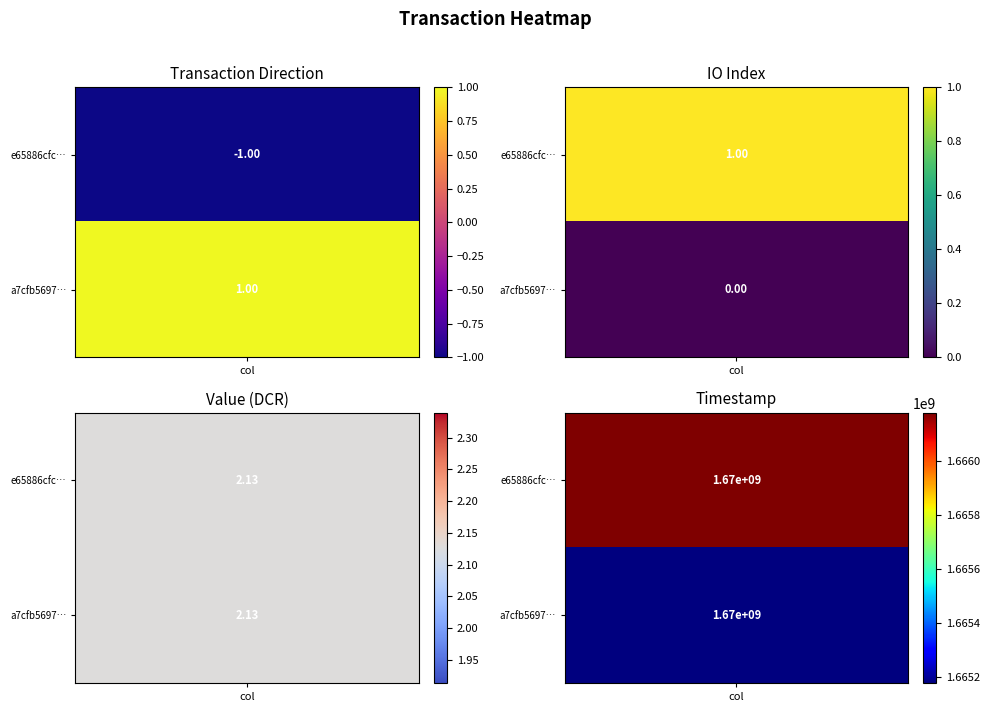

Reading right to left, list all the values displayed in this chart.

e65886cfc08ae53e06bd0ae2607da629c93bae4: 1666180819.0	2.1	1.0	1.0	-1.0
a7cfb5697fd12bc7c4d2ec40068c34888f5762f: 1665176791.0	2.1	1.0	0.0	1.0